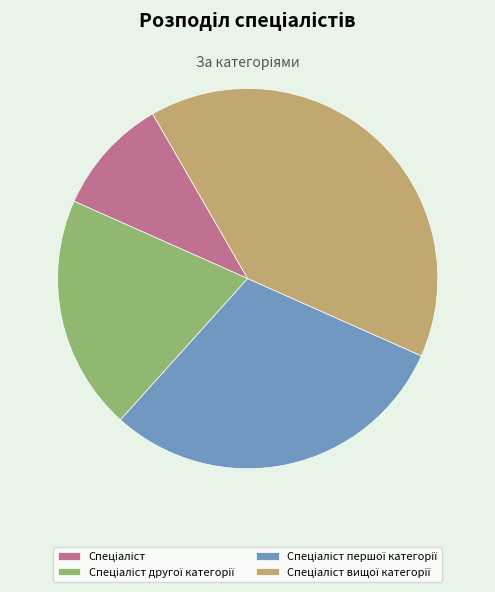

Is there a majority slice in this chart?

No